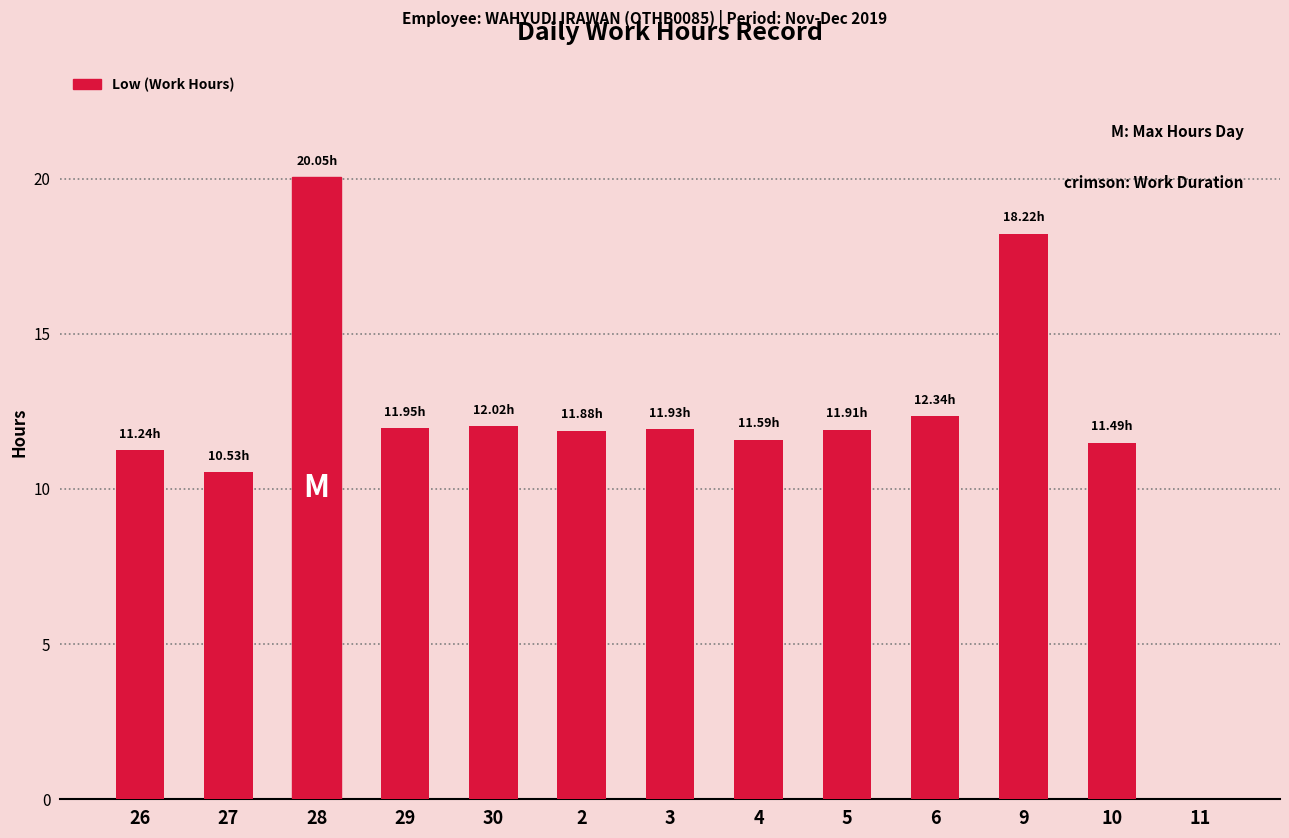

What is the sum of all values?

155.2